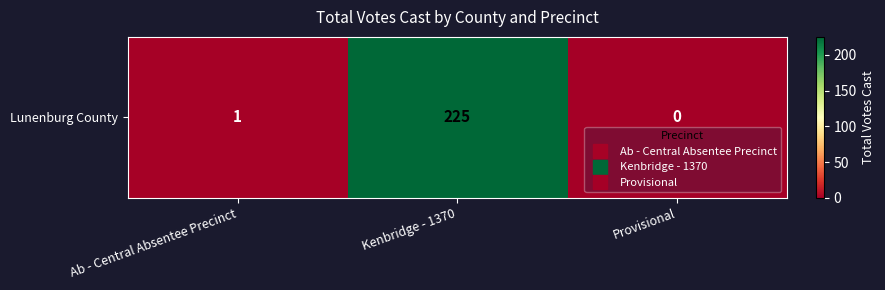

At which category does the chart reach its peak across all series?

Kenbridge - 1370